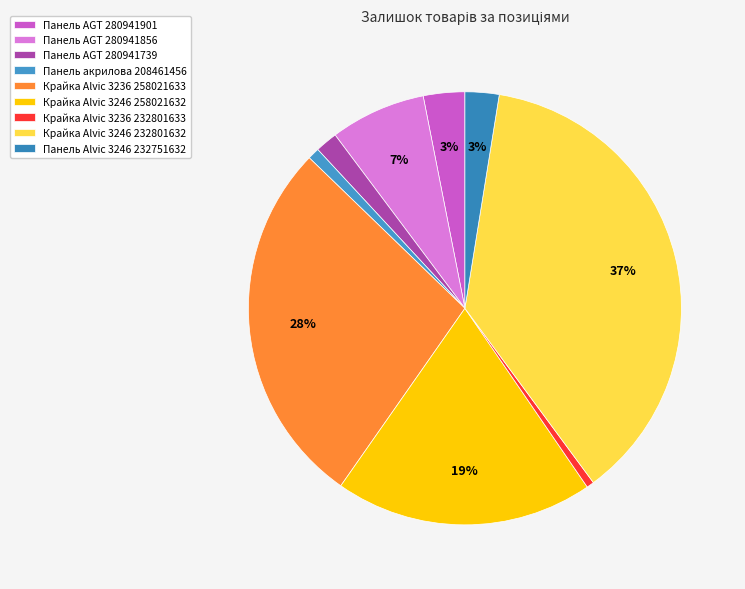

Count the number of slices in the pie.

9